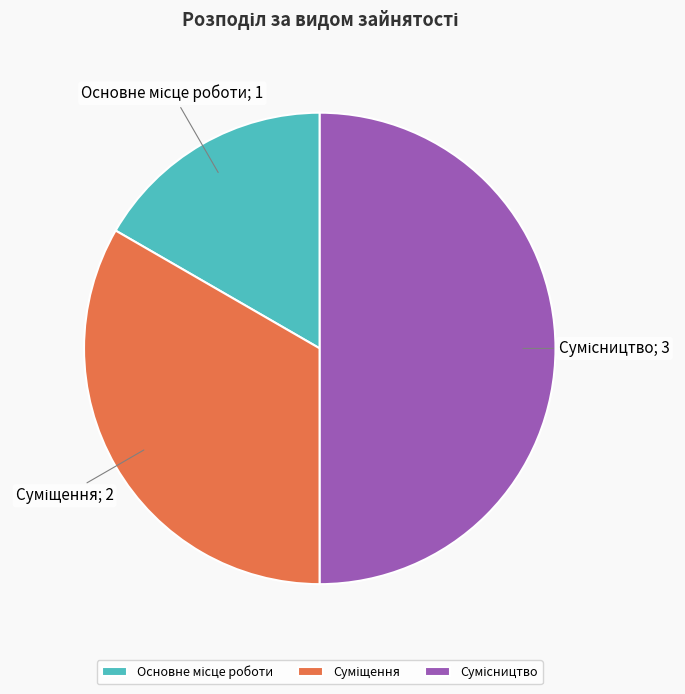

To the nearest percent, what is the difference between the largest and smallest slice percentages?

33%